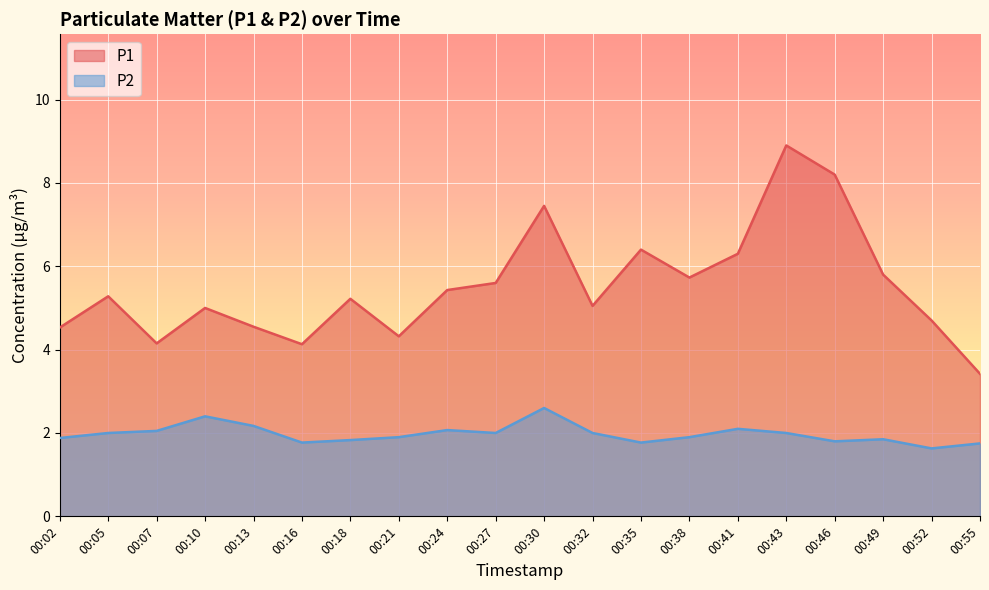

Rank the series by their maximum value, from highest to lowest.

P1, P2